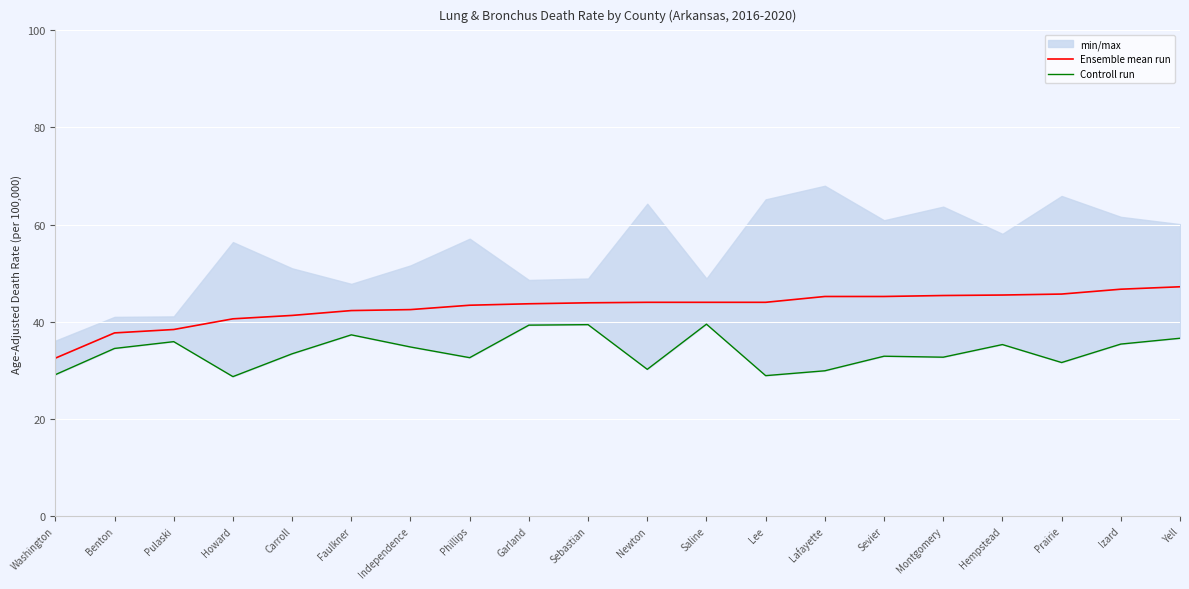

Is it true that Controll run equals 28.7 at Howard?

True